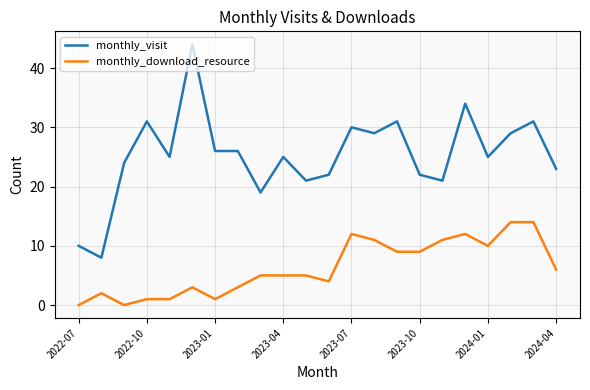

Rank the series by their maximum value, from highest to lowest.

monthly_visit, monthly_download_resource